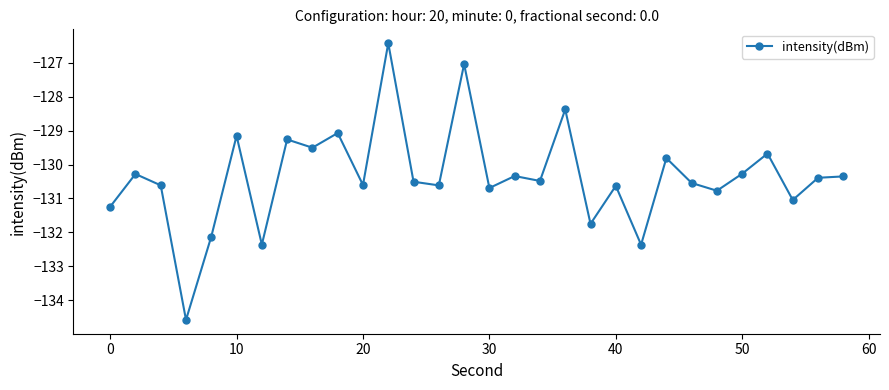

What is the difference between the maximum and minimum values?

8.2